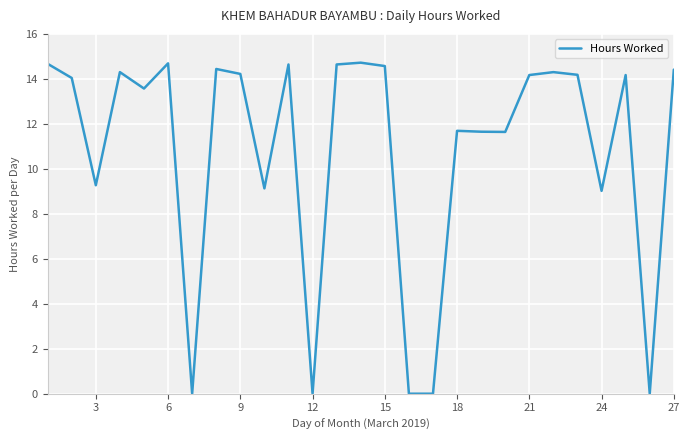

What is the difference between the maximum and minimum values?

14.7